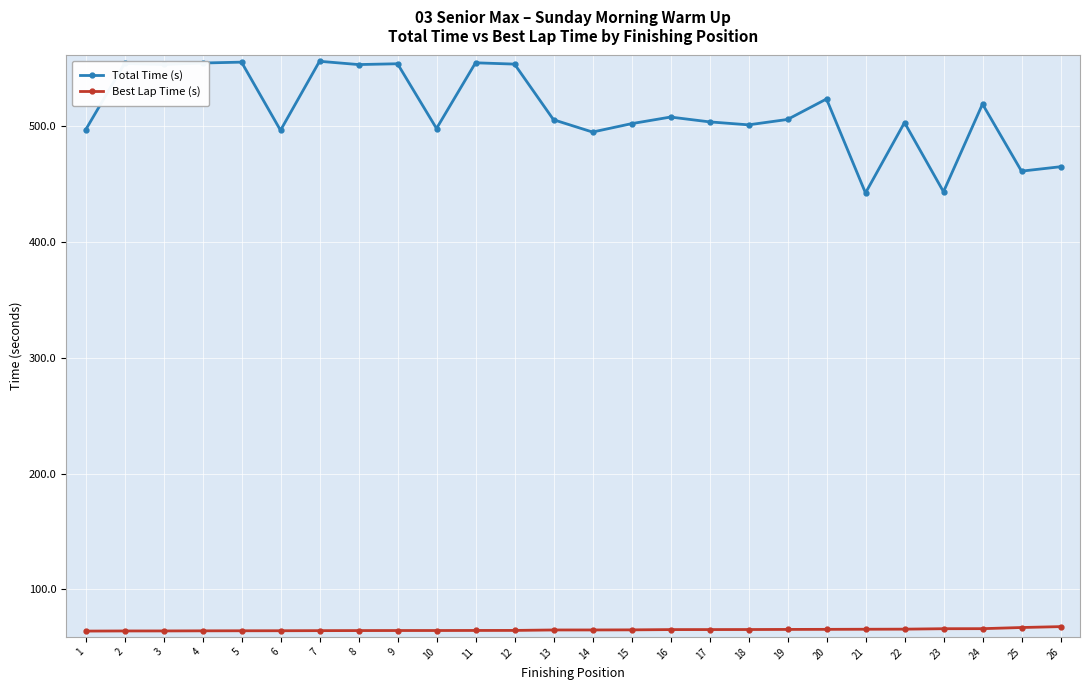

The Best Lap Time (s) series shows 66.2 at 24. True or false?

True